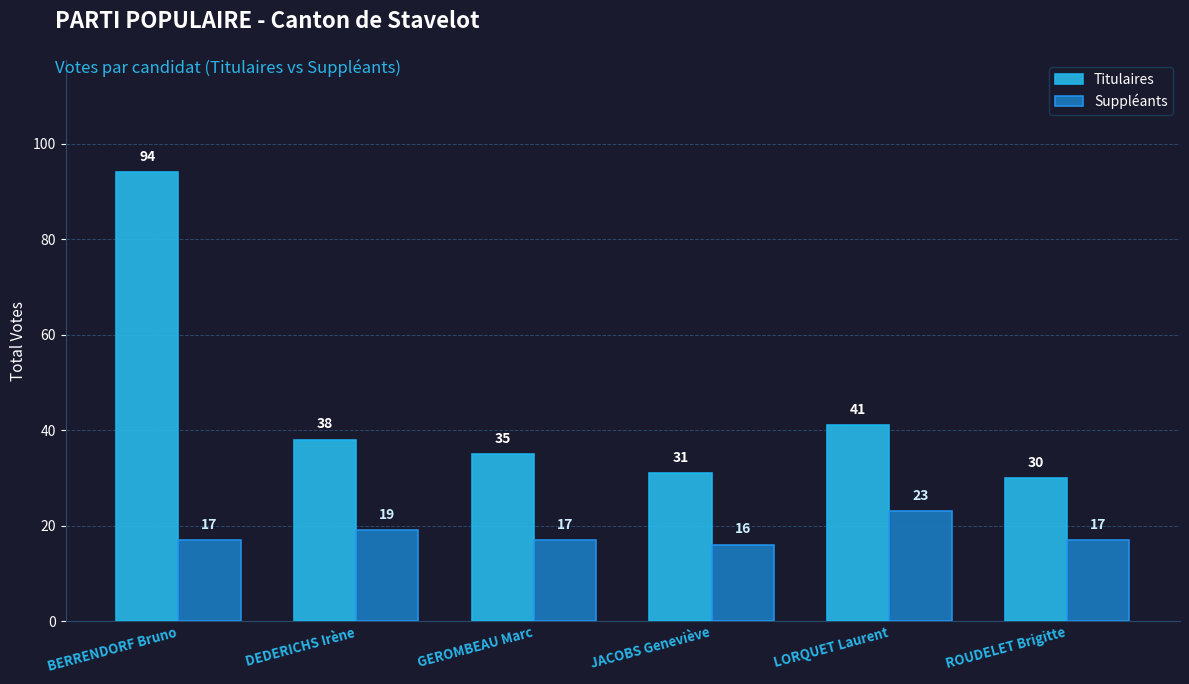

What is the total value across all series at GEROMBEAU Marc?

52